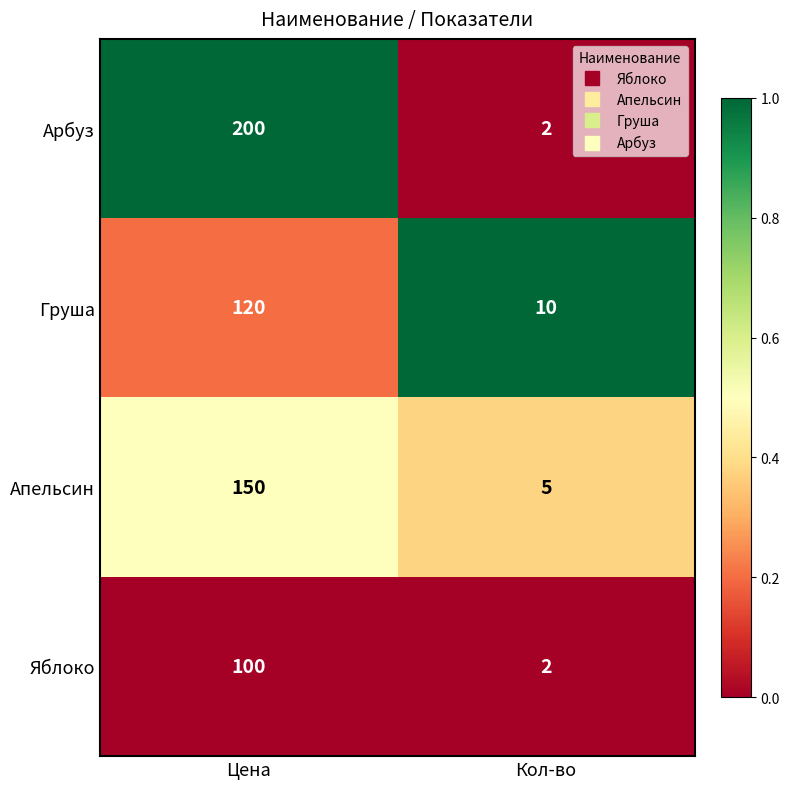

The value of Арбуз at Цена is 137. True or false?

False